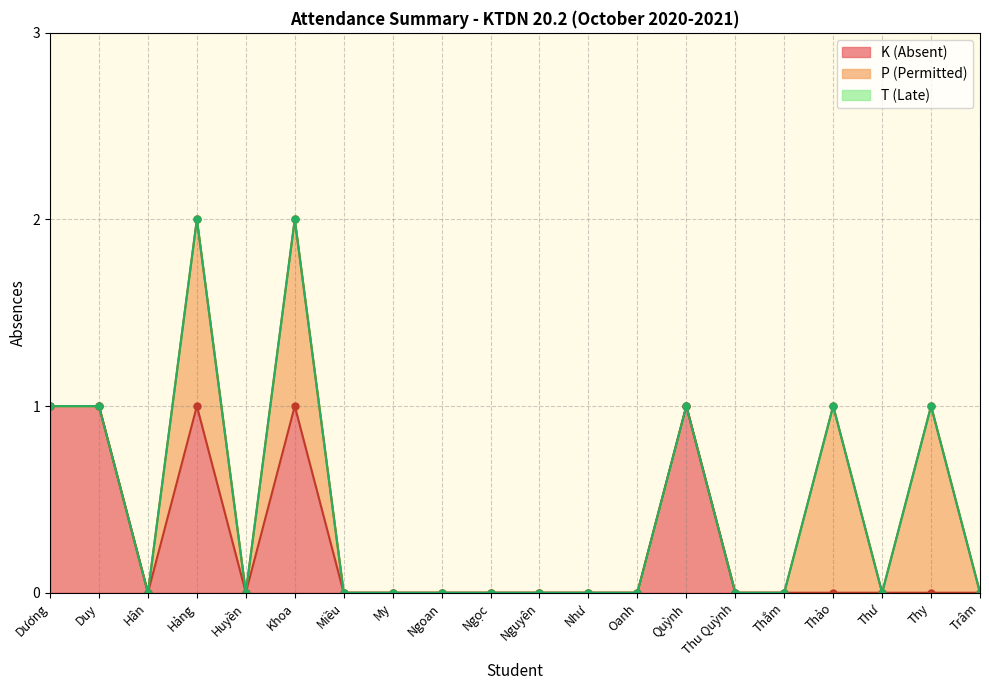

Rank the series by their maximum value, from highest to lowest.

K, P, T